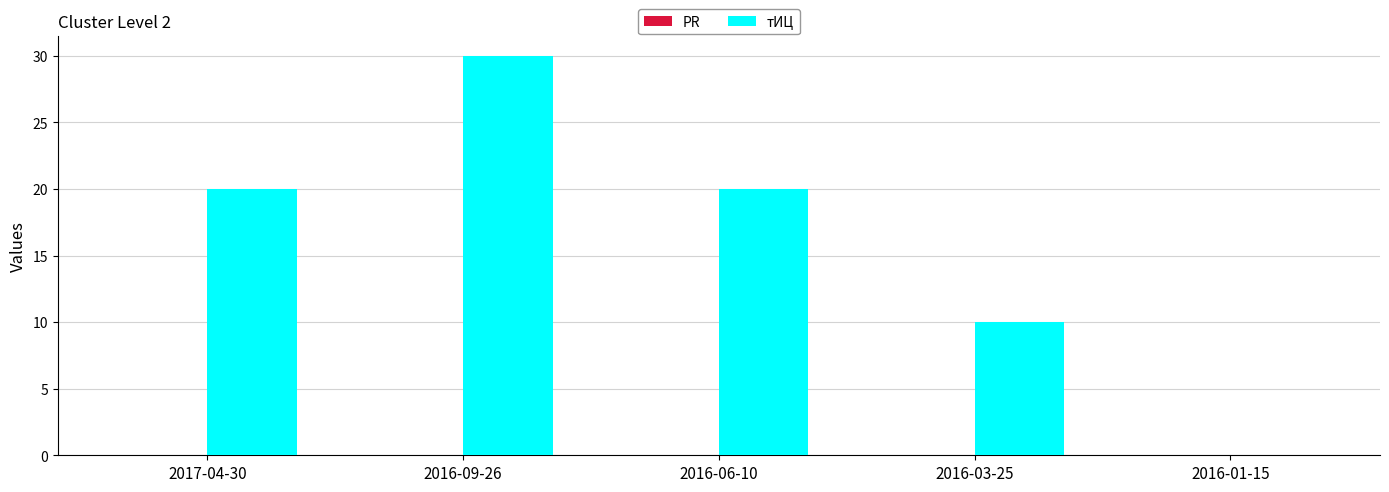

What is the sum of all values?

80